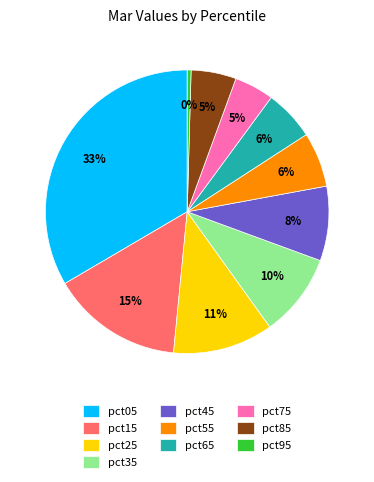

To the nearest percent, what percentage of the pie is pct35?

10%